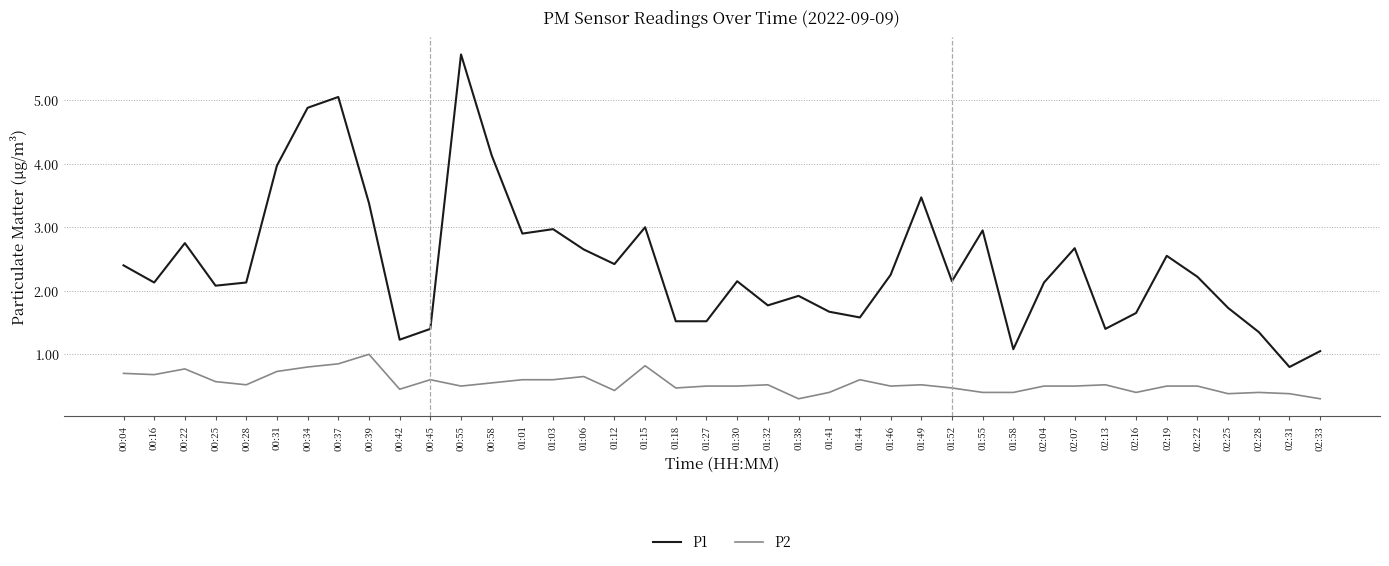

Which category has the lowest value in the P1 series?

02:31